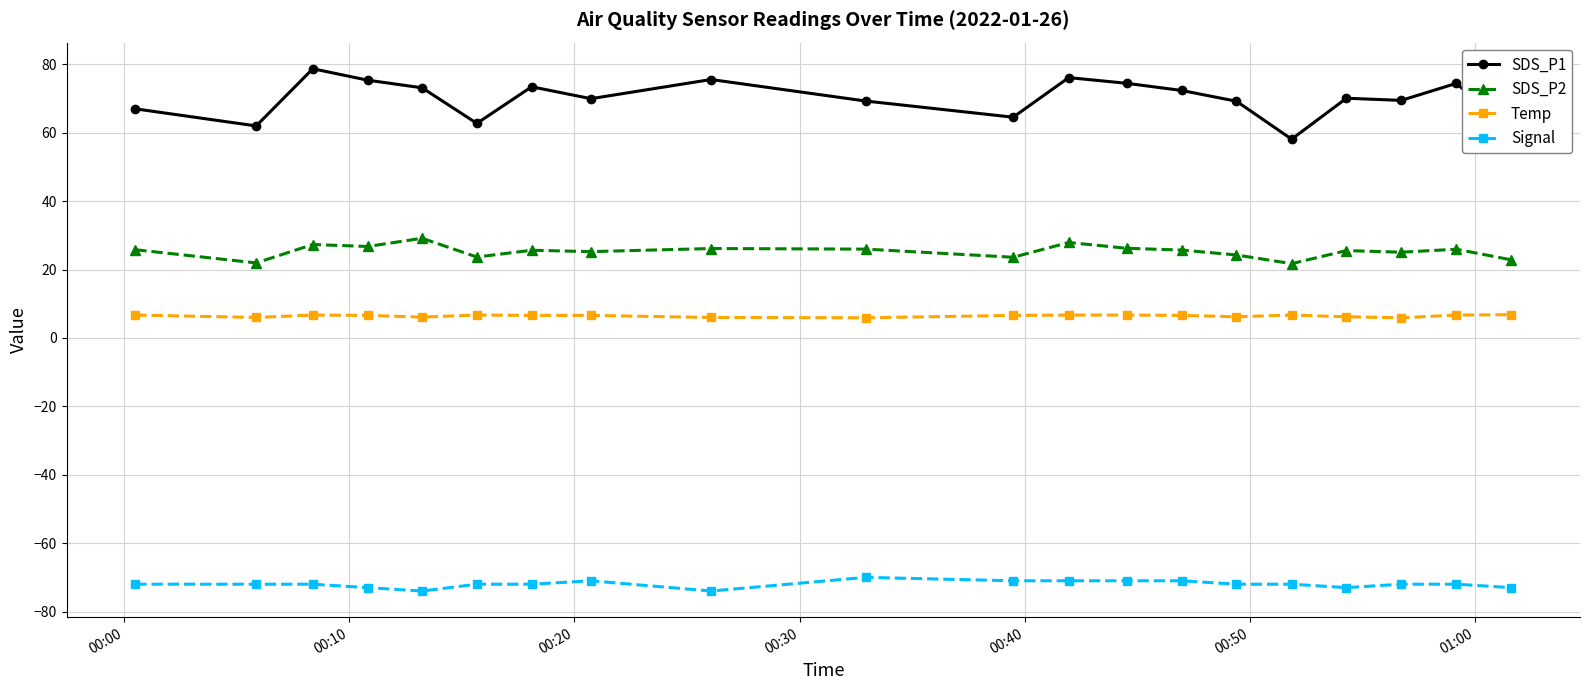

Does the chart display data point markers on the line(s)?

Yes